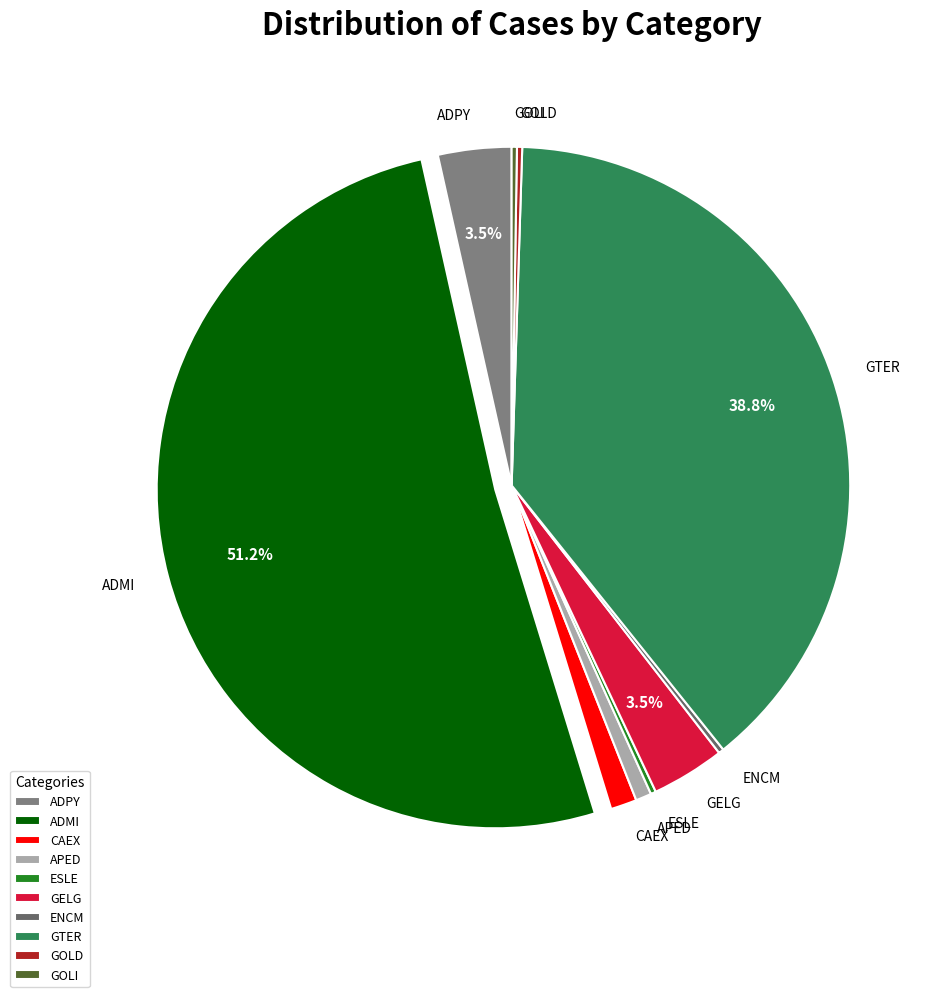

Which has a higher value, ADMI or ADPY?

ADMI